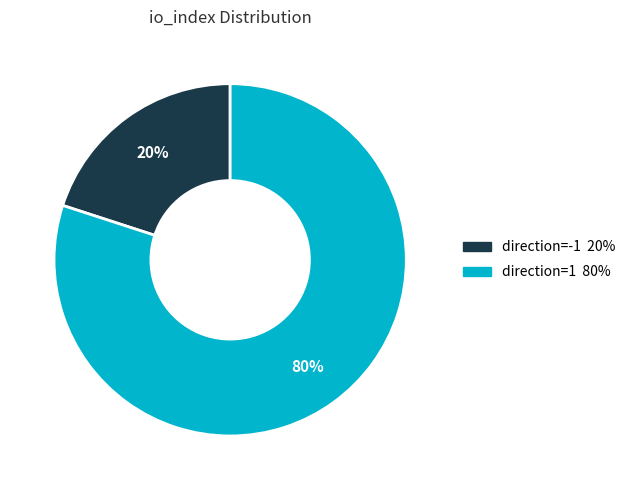

Which slice is the smallest?

direction=-1